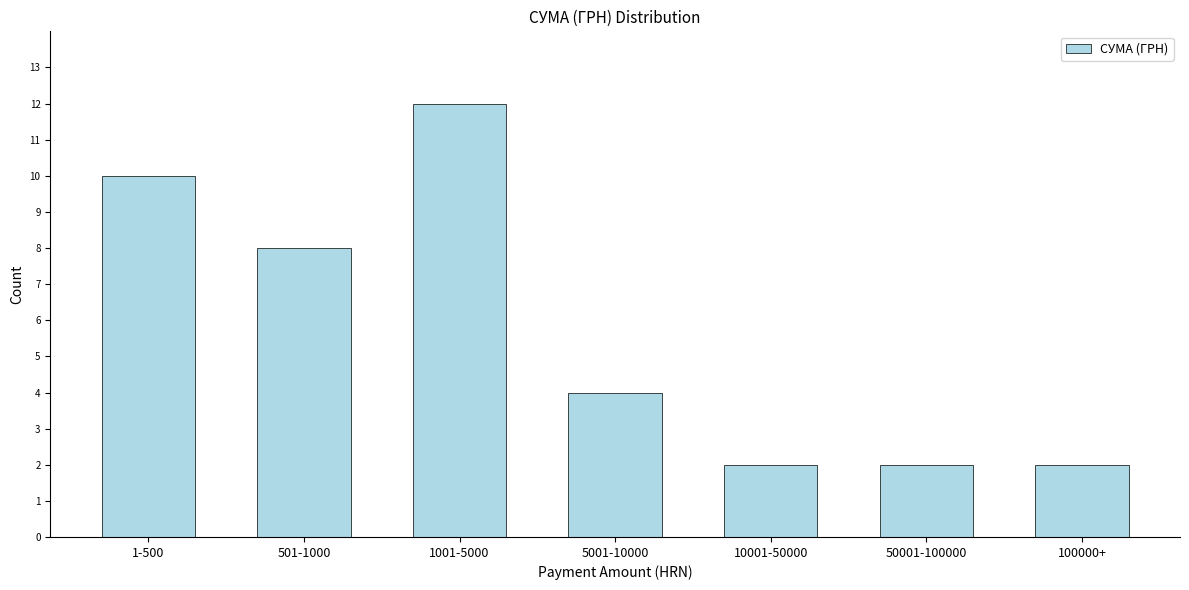

Reading left to right, transcribe all the data shown in this chart.

1-500=10	501-1000=8	1001-5000=12	5001-10000=4	10001-50000=2	50001-100000=2	100000+=2